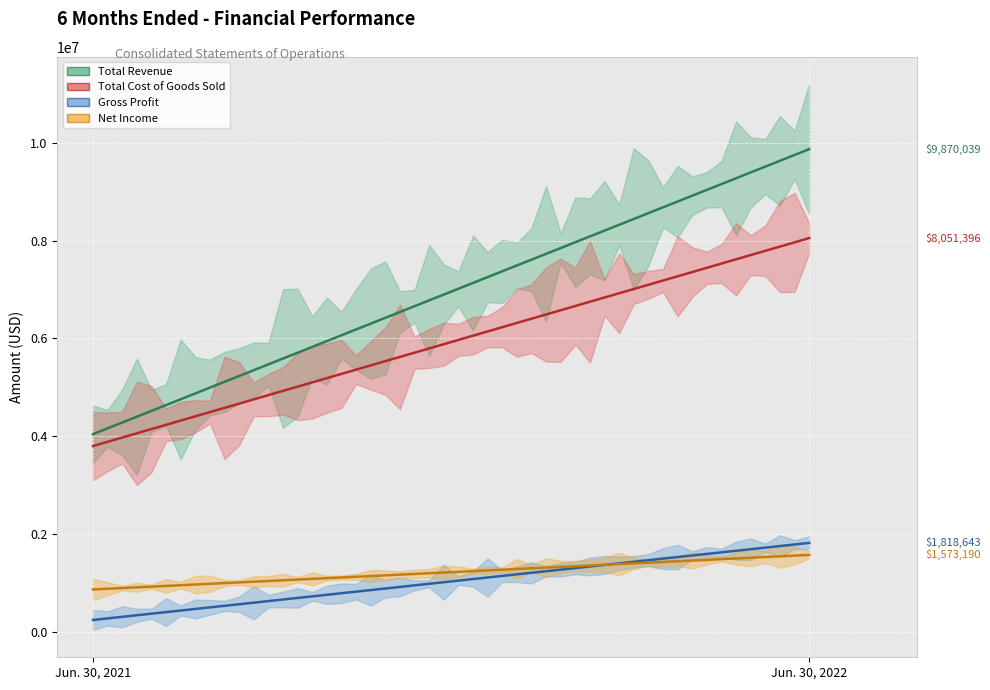

At which label is Total Revenue closest to 6956116?

Jun. 30, 2021